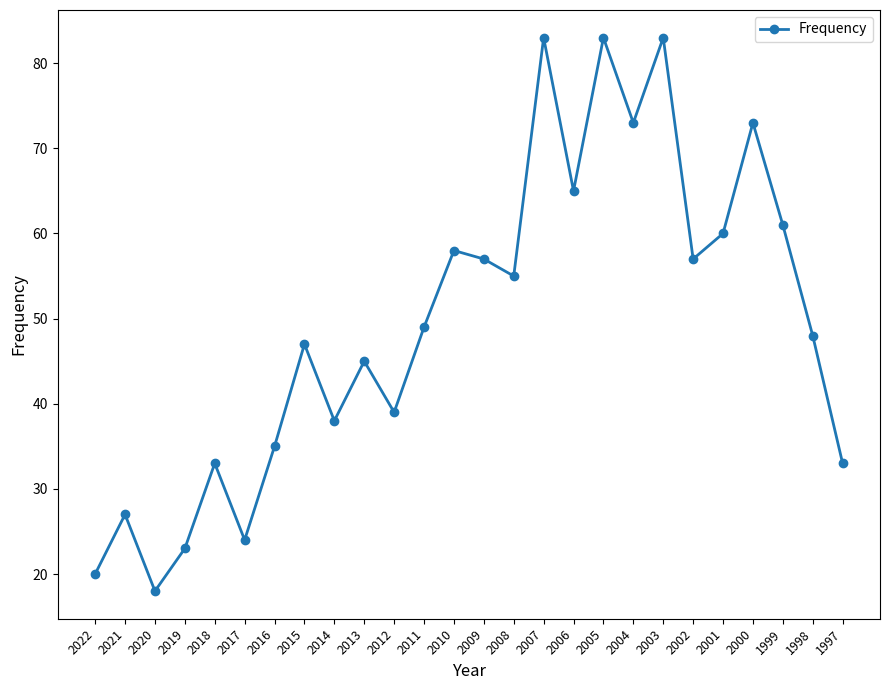

Reading left to right, transcribe all the data shown in this chart.

20	27	18	23	33	24	35	47	38	45	39	49	58	57	55	83	65	83	73	83	57	60	73	61	48	33